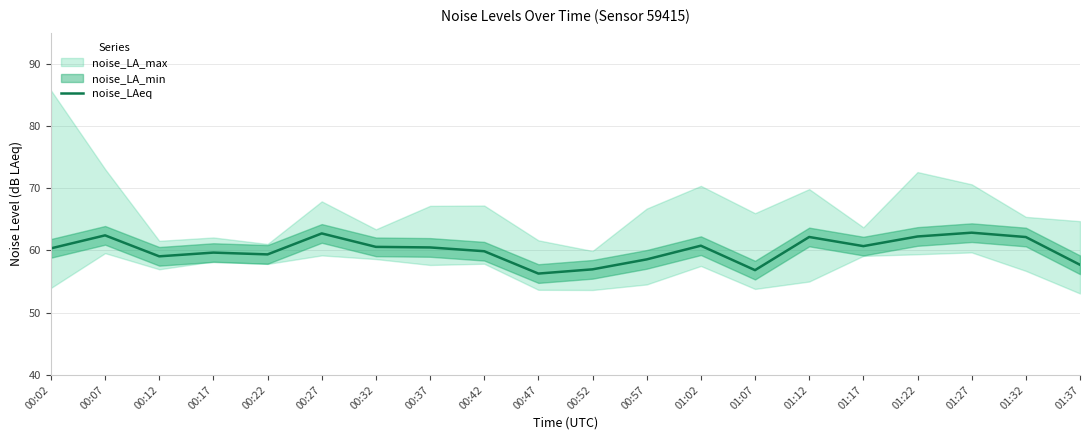

How many data points are less than 60?

9